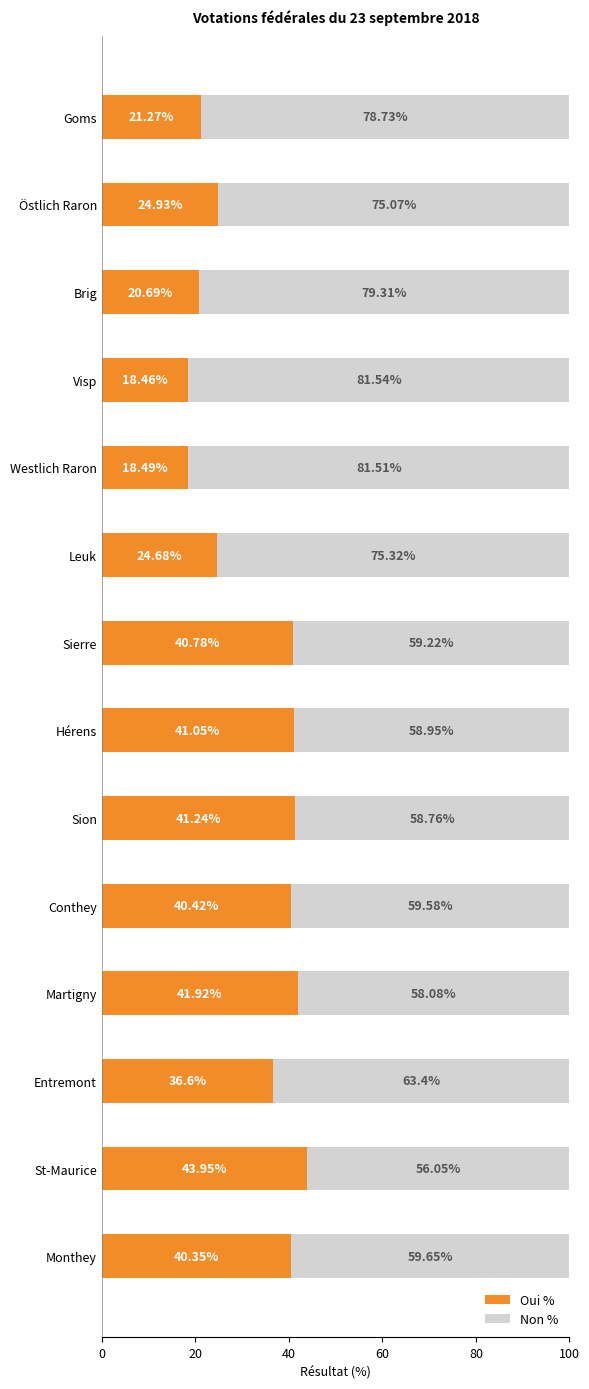

At which label does Oui % reach its minimum?

Visp